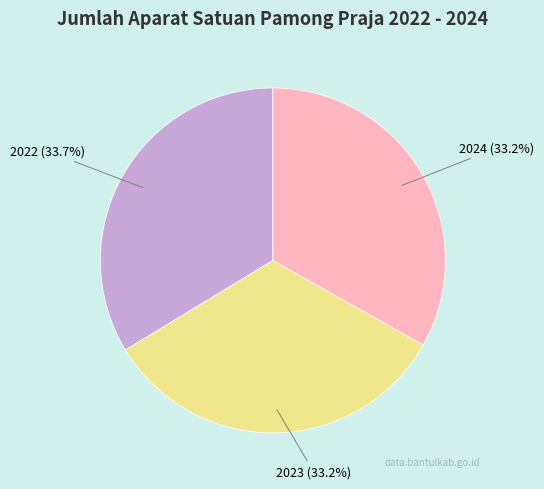

Is there any slice that represents more than half of the pie?

No